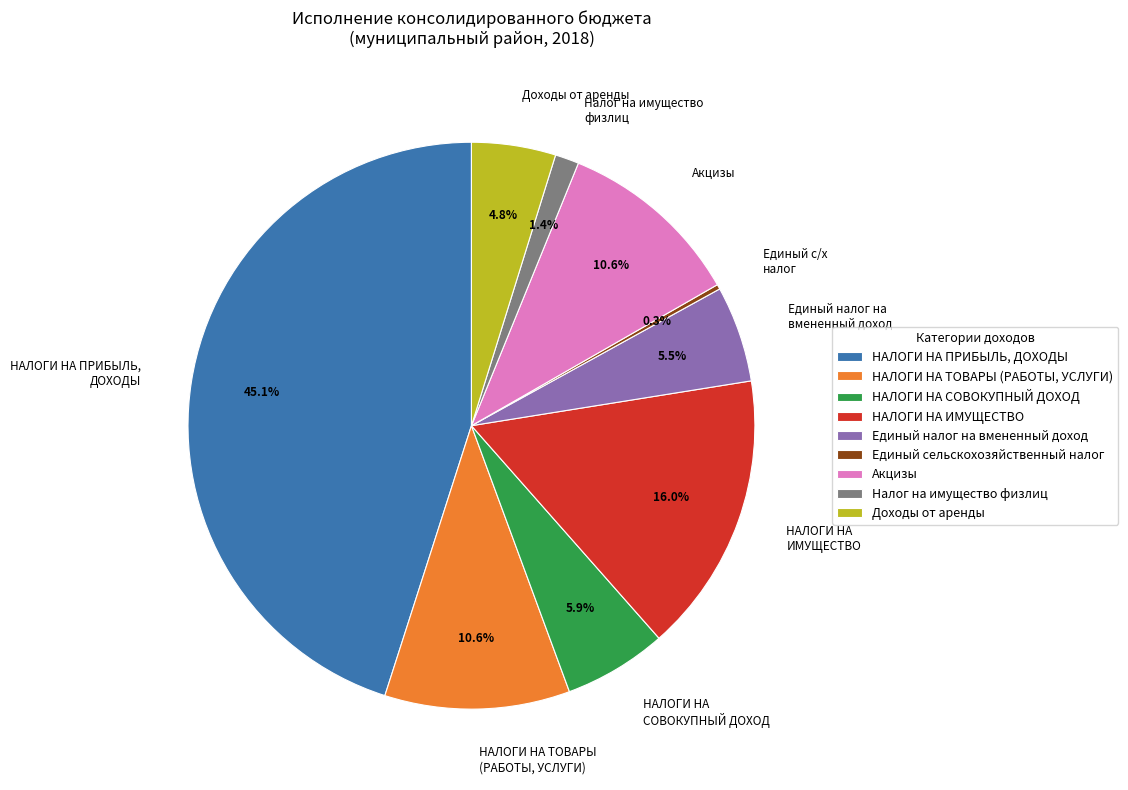

Does НАЛОГИ НА ТОВАРЫ (РАБОТЫ, УСЛУГИ) represent more than half of the total?

No